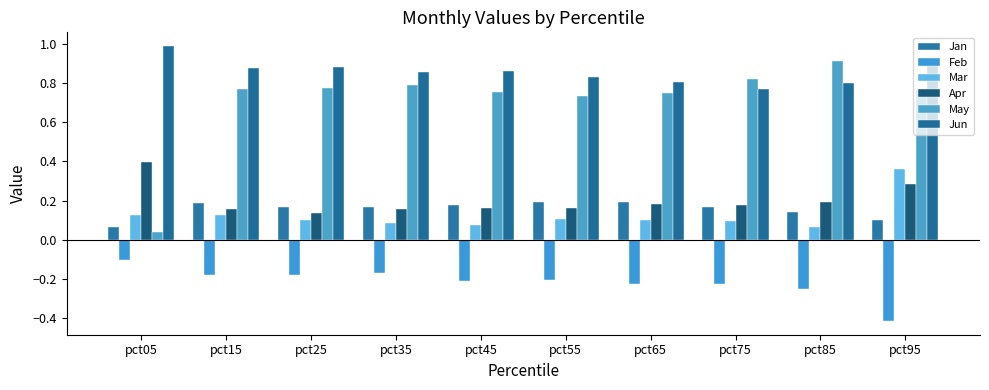

Which series has the largest total across all categories?

Jun